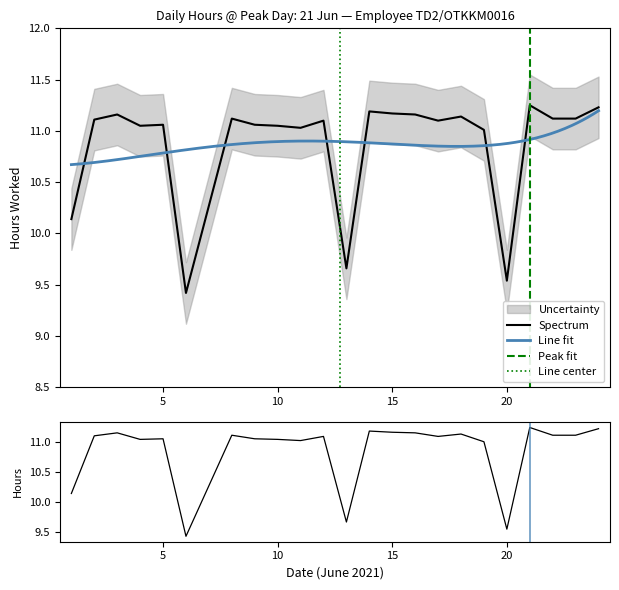

Which has a higher value, 9 or 22?

22